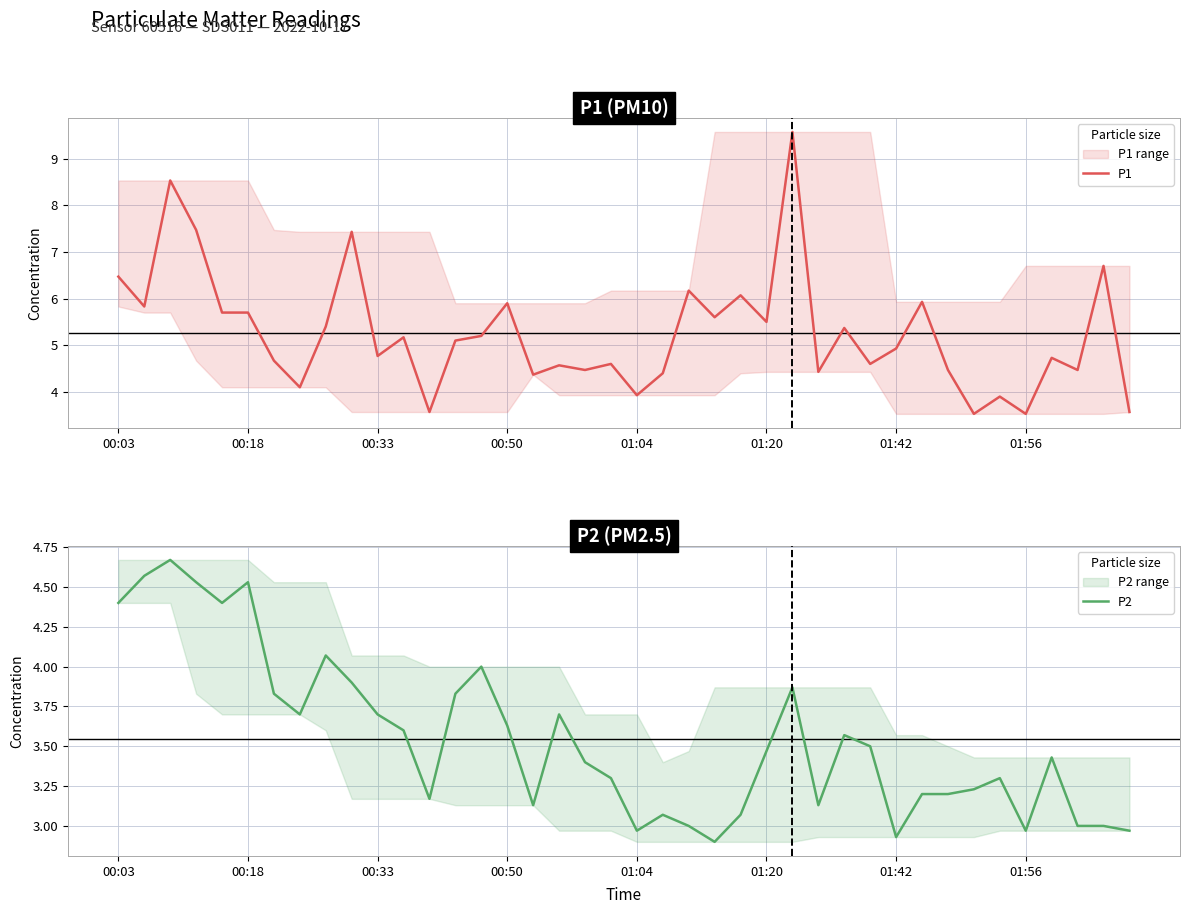

Where is P2 nearest to the value 3?

22